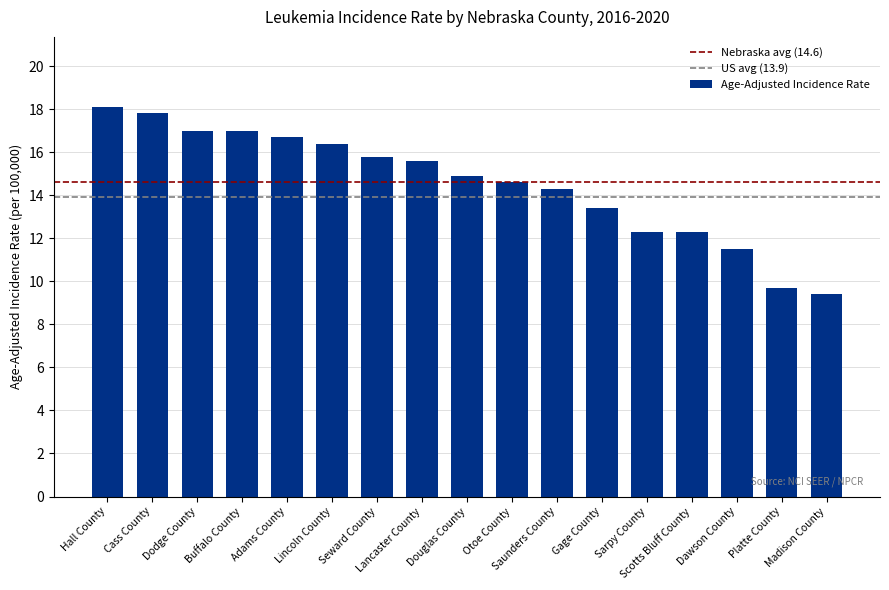

What is the label of the 11th bar from the right?

Seward County